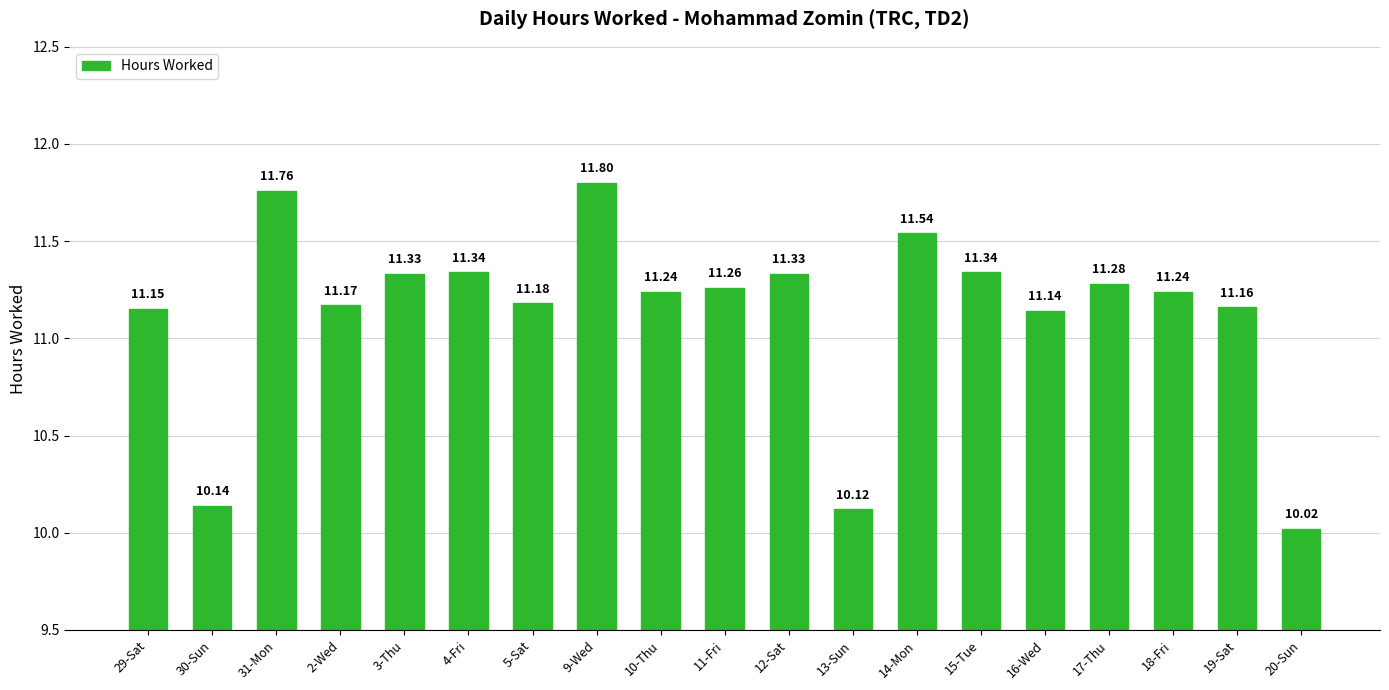

At which category does the chart reach its peak across all series?

9-Wed